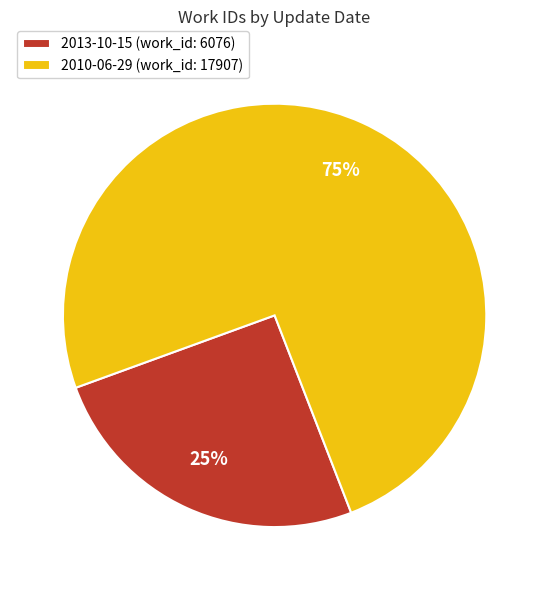

To the nearest percent, what is the average slice percentage?

50%